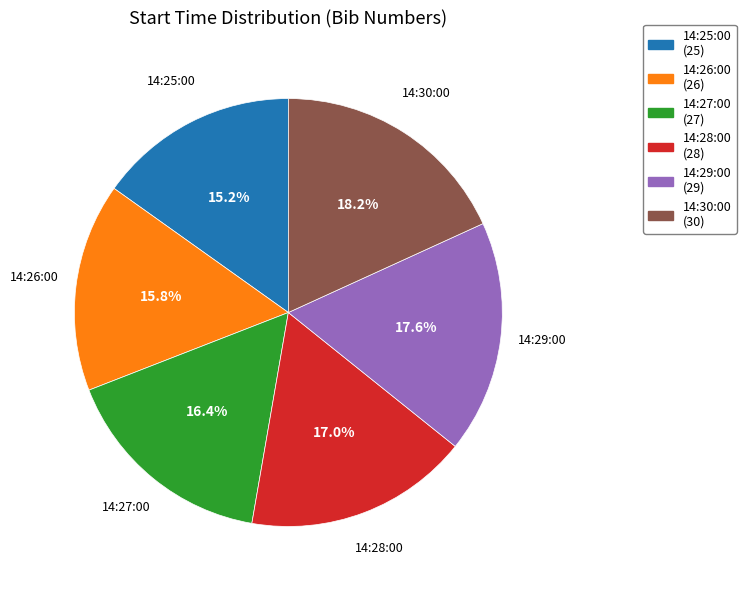

What is the total percentage of 14:26:00 and 14:28:00?

32.7%